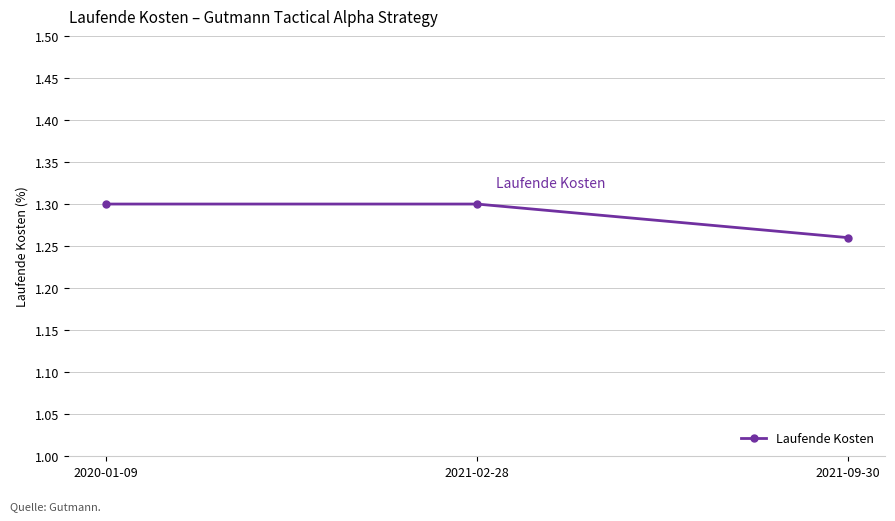

Which category has the lowest value across all series?

2021-09-30